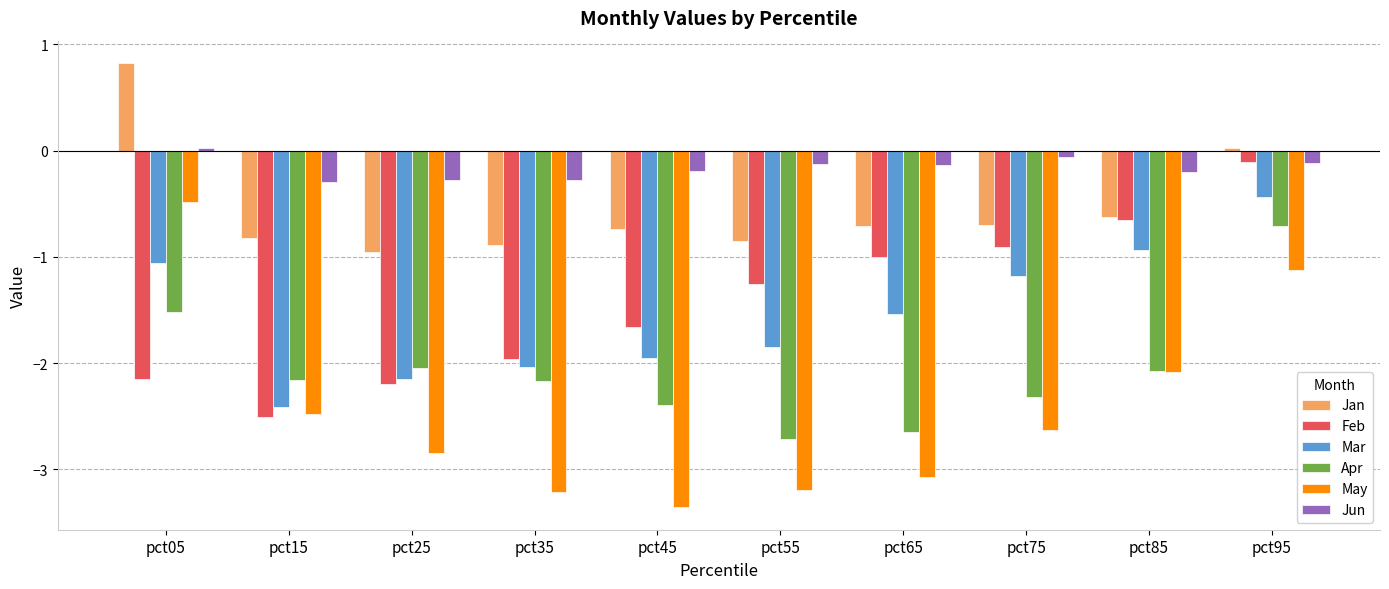

What is the smallest value displayed?

-3.4